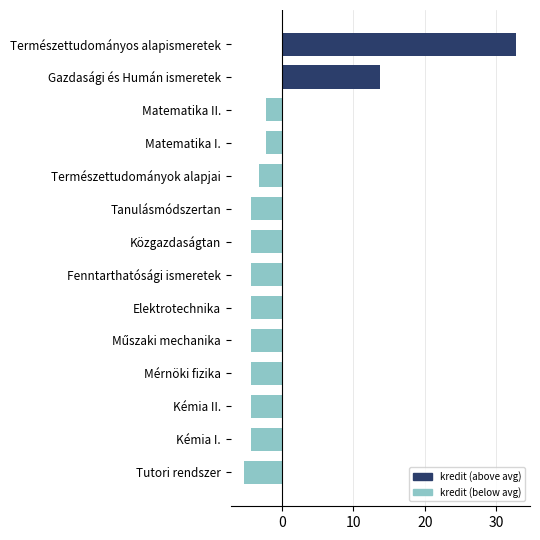

What is the smallest value displayed?

-5.2